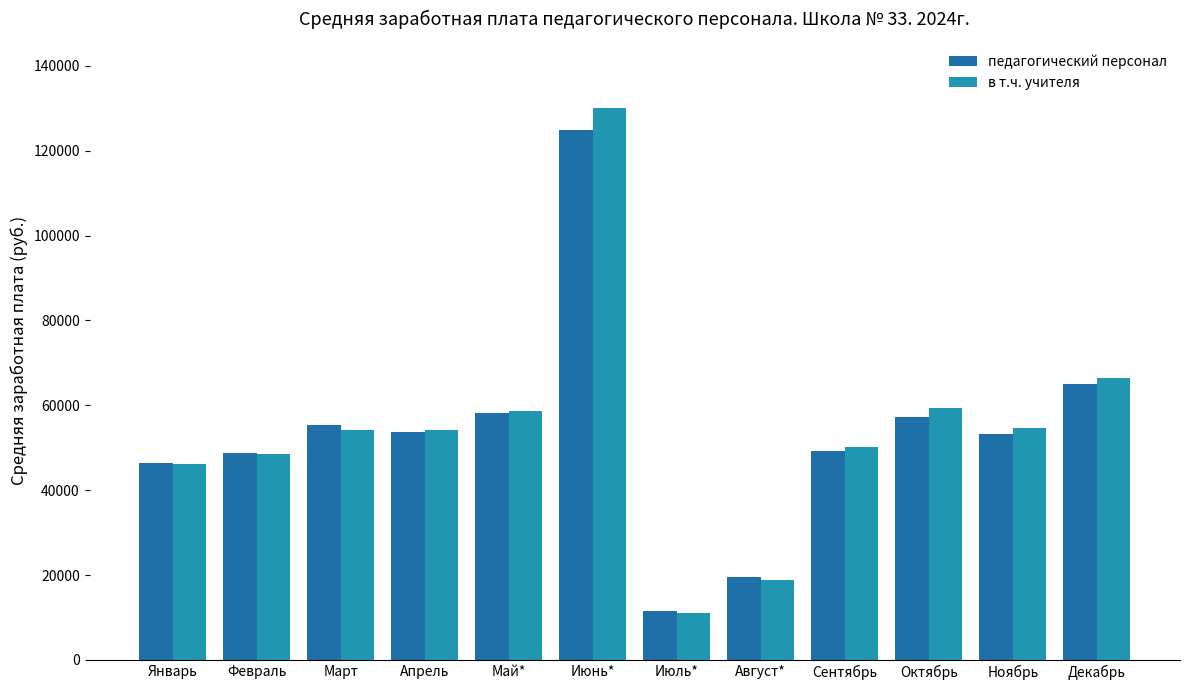

Reading left to right, extract all data points from this chart.

педагогический персонал: 46320.5	48888.1	55271.7	53739.9	58266.3	124995.8	11613.0	19535.4	49174.7	57355.4	53286.4	65109.3
в т.ч. учителя: 46253.3	48506.0	54275.0	54263.5	58569.3	130051.6	11128.4	18764.7	50167.2	59334.5	54739.3	66564.7